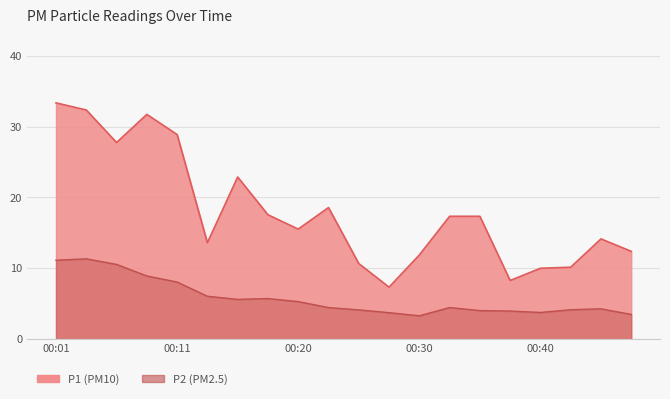

Which series has the widest spread of values?

P1